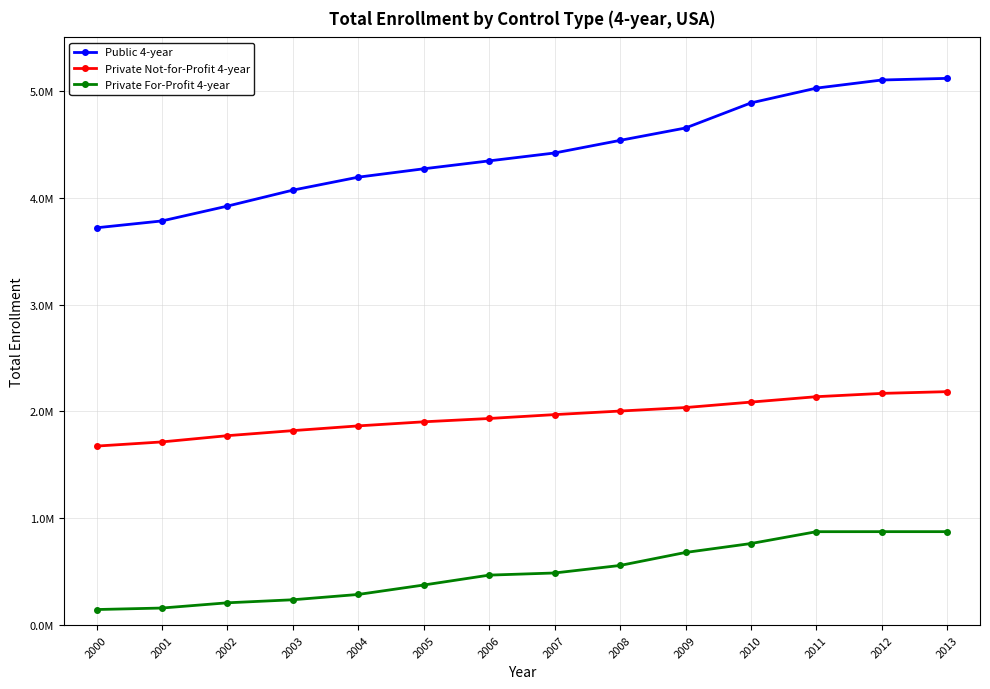

What are all the series names shown in the legend?

Public 4-year, Private Not-for-Profit 4-year, Private For-Profit 4-year